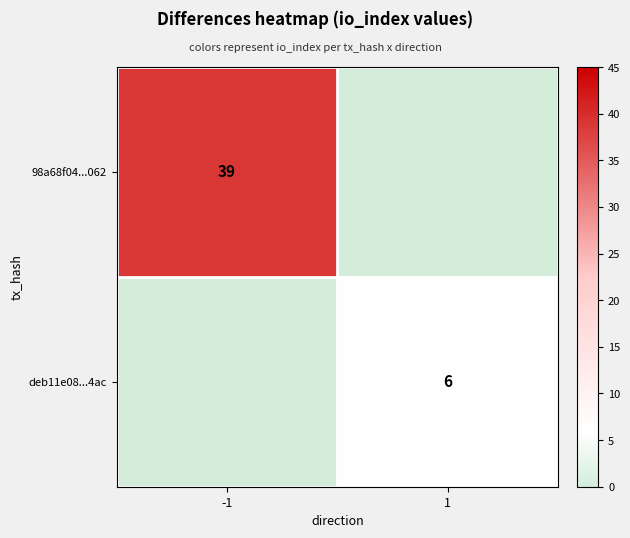

True or false: 98a68f04...062 has a value of 39 at -1.

True